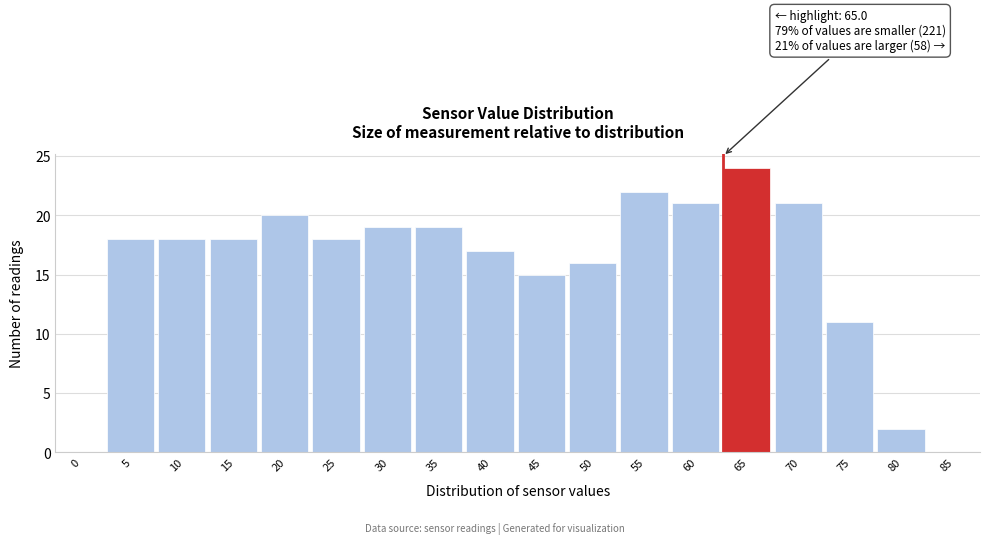

Reading left to right, list all the values displayed in this chart.

0=0	5=18	10=18	15=18	20=20	25=18	30=19	35=19	40=17	45=15	50=16	55=22	60=21	65=24	70=21	75=11	80=2	85=0